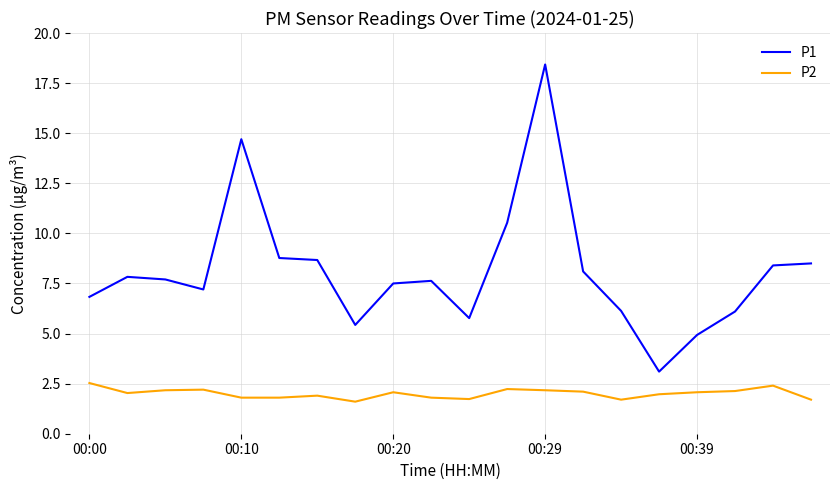

True or false: P2 and P1 intersect in this chart.

False